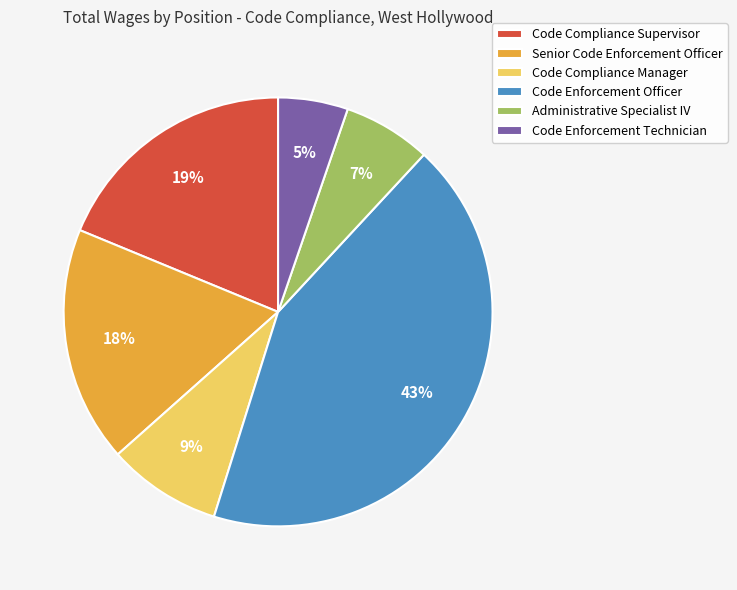

Is Code Compliance Manager the majority of the pie?

No